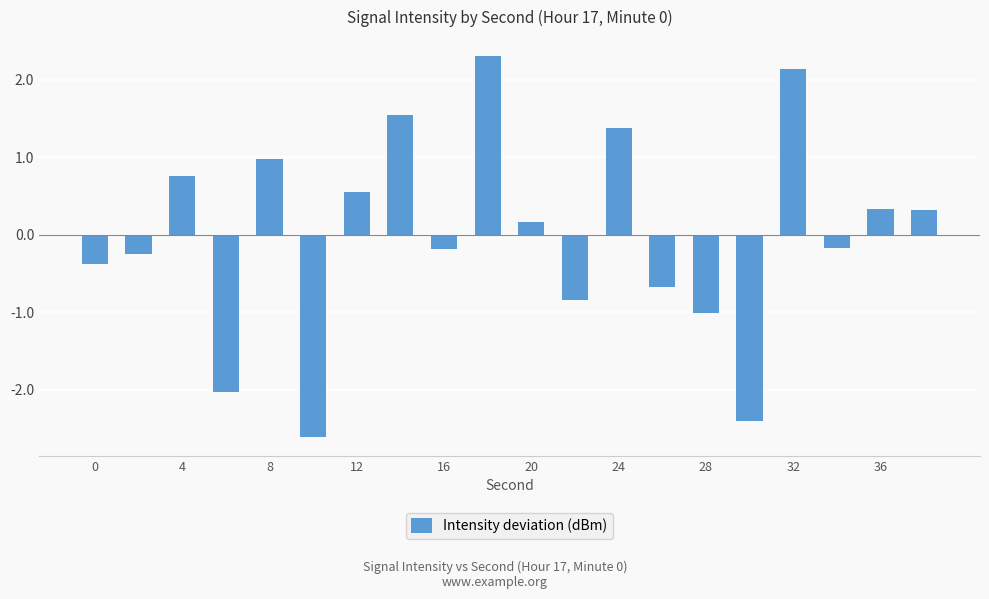

What is the smallest value displayed?

-2.6